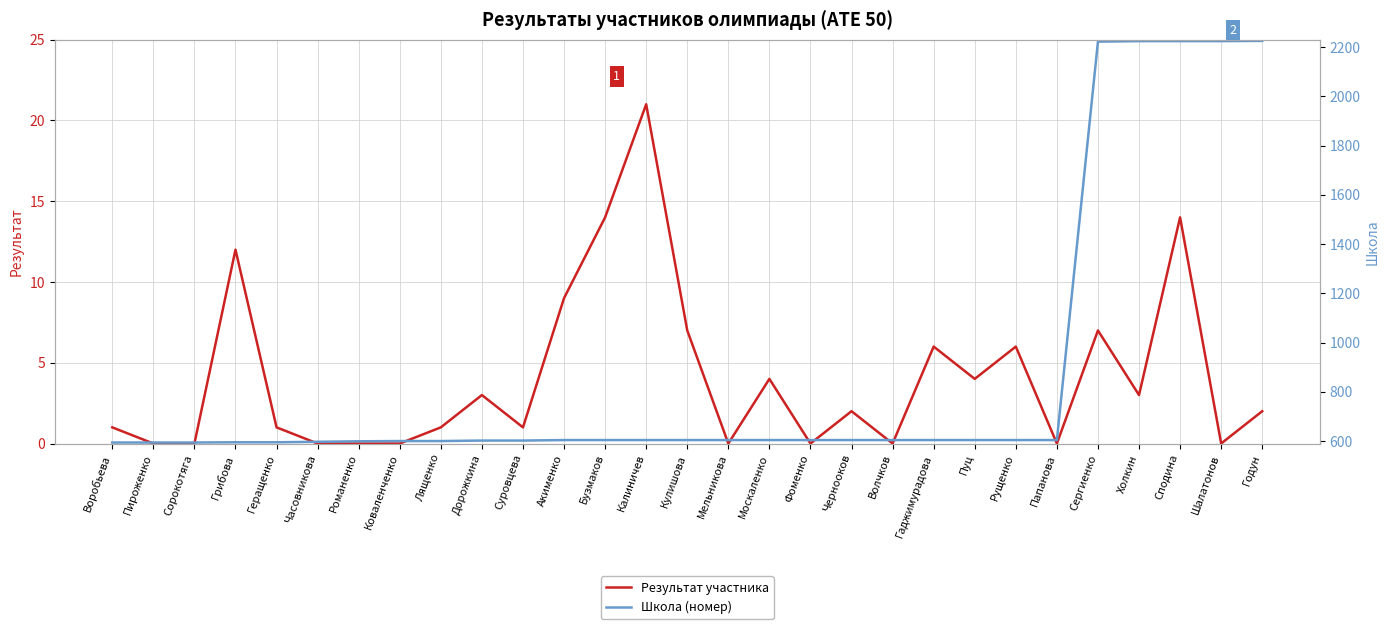

The value of Школа (номер) at Часовникова is 1049. True or false?

False